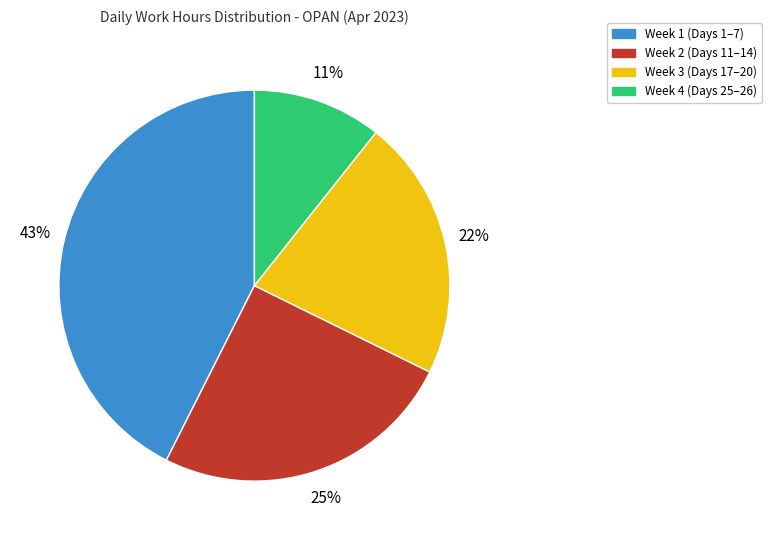

To the nearest percent, what is the average slice percentage?

25%